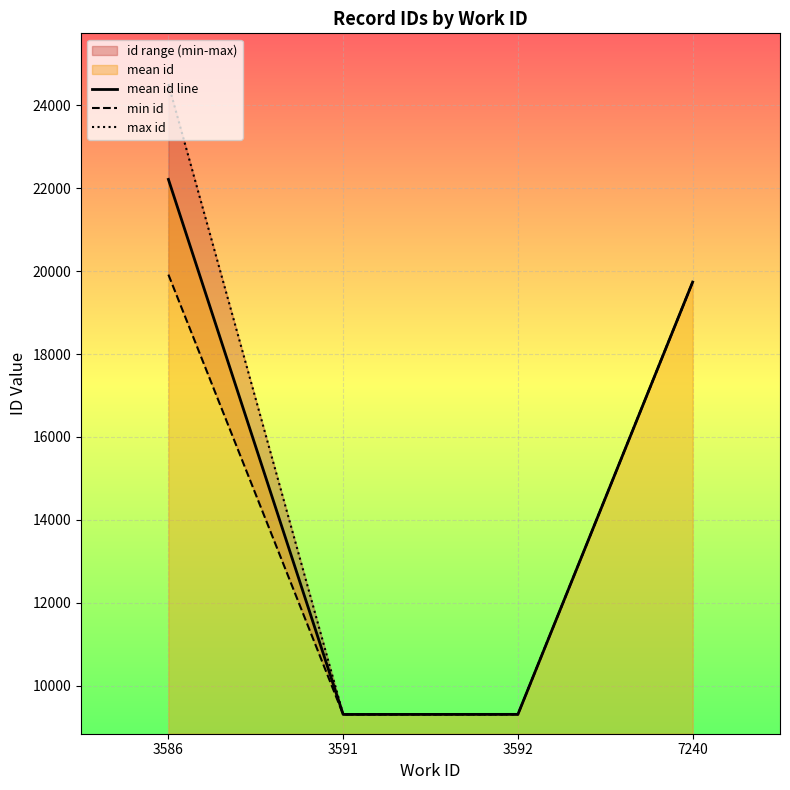

Reading left to right, extract all data points from this chart.

mean id line: 22216.5	9304.5	9306.0	19738.0
min id: 19918.0	9304.0	9306.0	19738.0
max id: 24515.0	9305.0	9306.0	19738.0